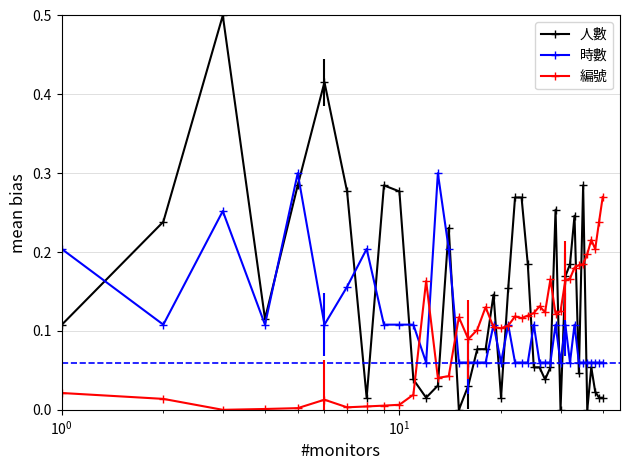

Which series has the widest spread of values?

人數